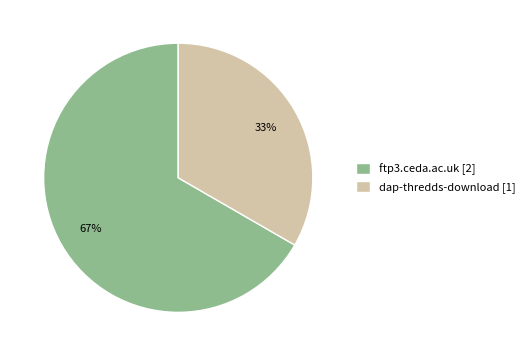

Do dap-thredds-download [1] and ftp3.ceda.ac.uk [2] together represent more than half of the pie?

Yes